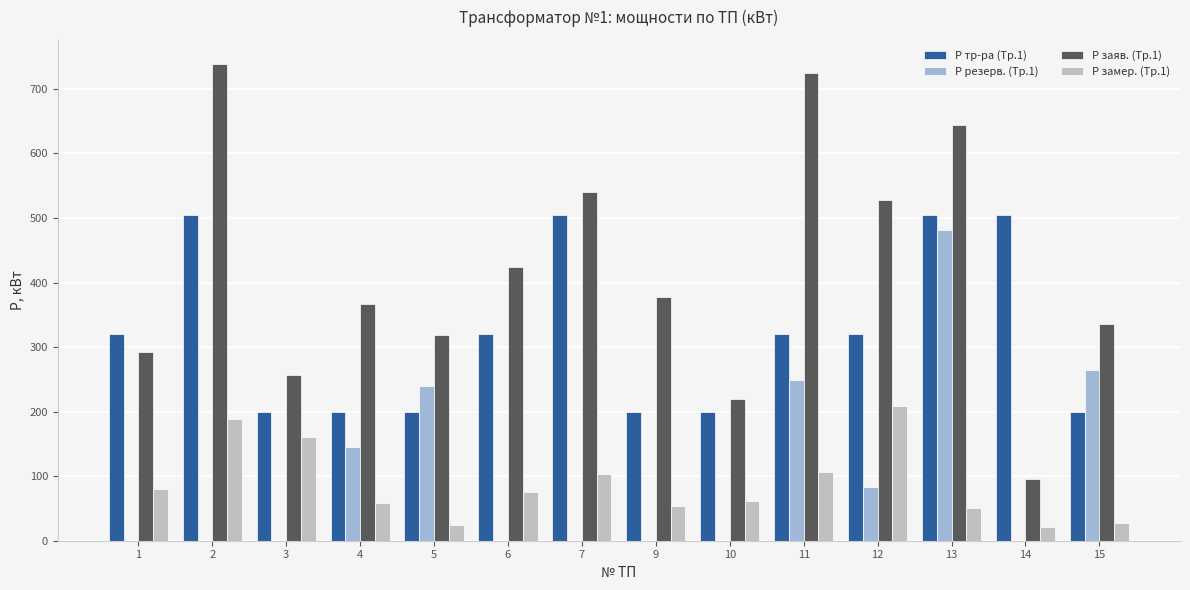

The Р резерв. (Тр.1) series shows 331 at 5. True or false?

False